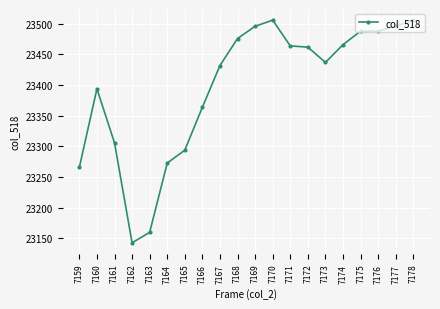

At which category does the data reach its first local valley?

7162